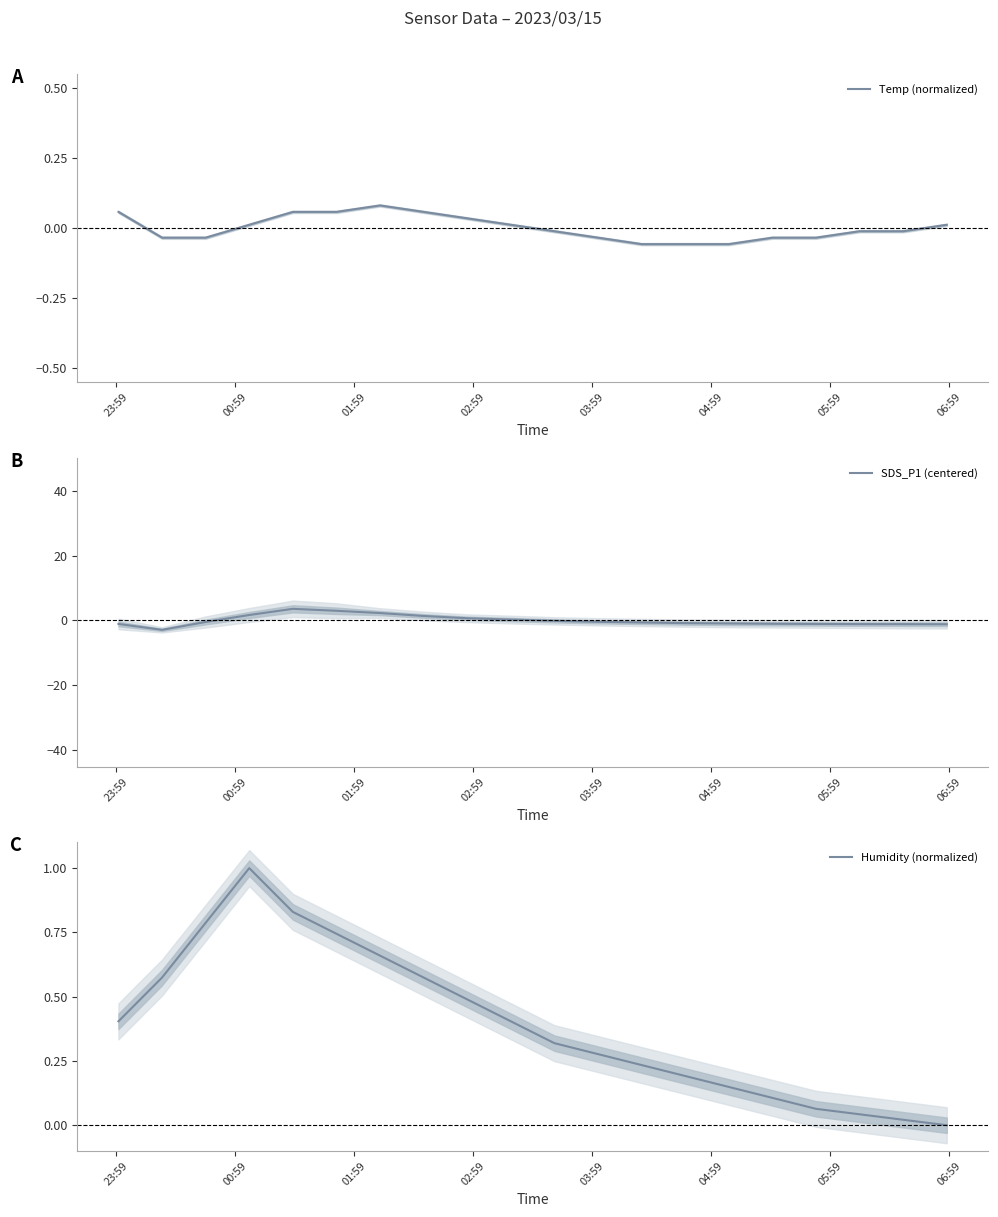

What is the minimum value for SDS_P1 (centered)?

-2.9